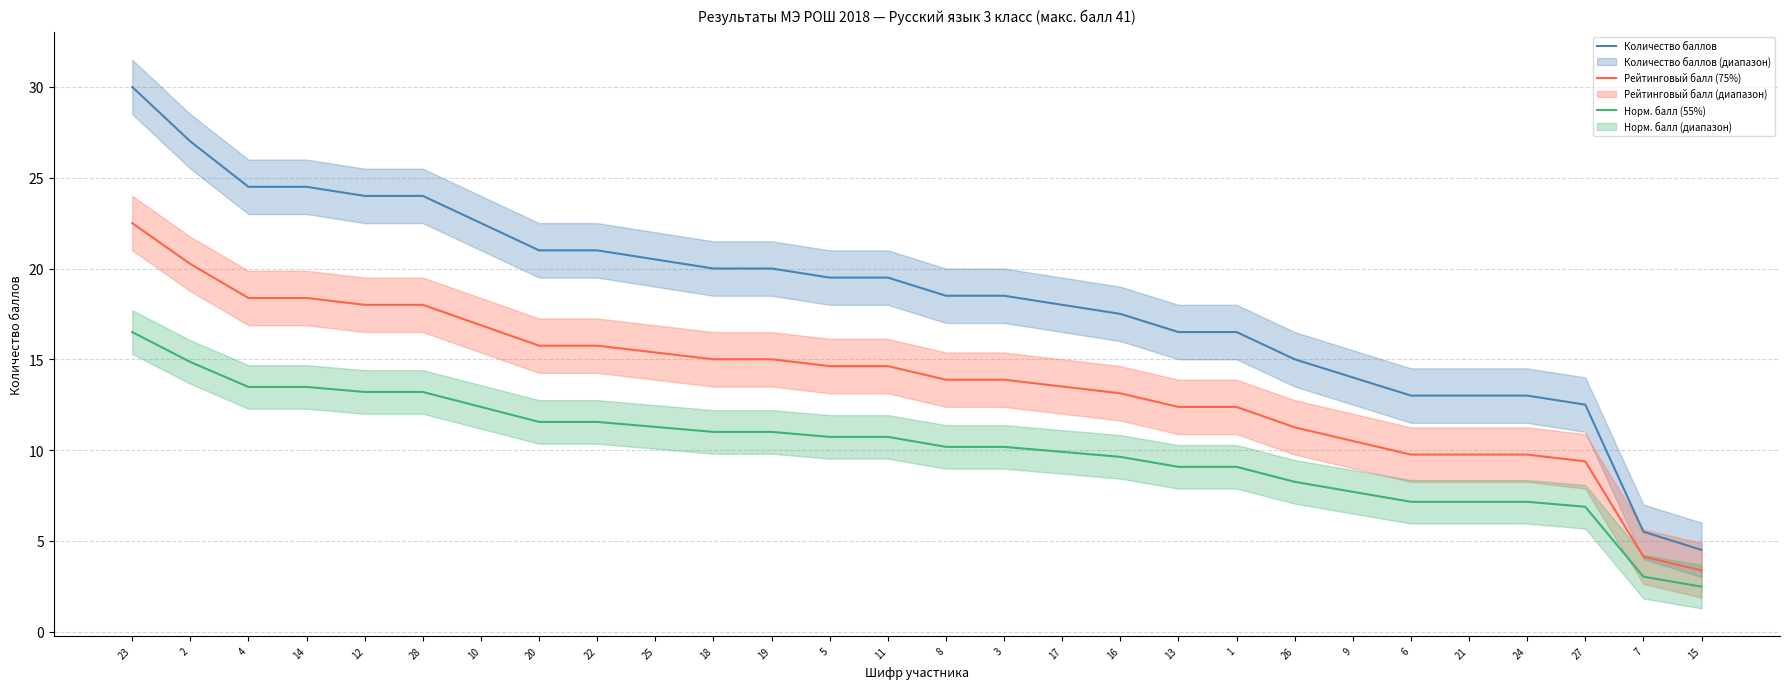

At which category is the sum across all series the highest?

23